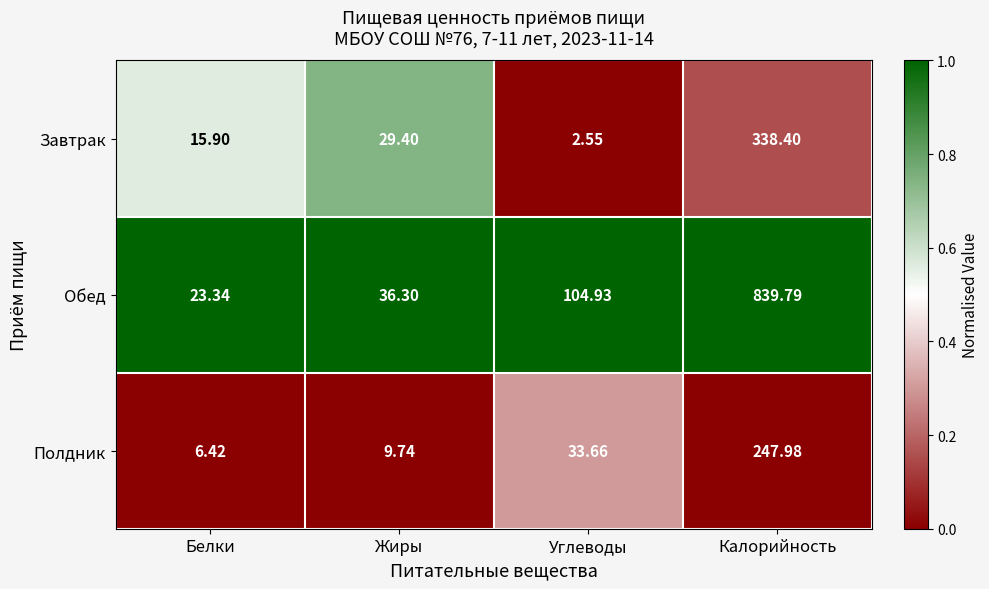

Where is Полдник nearest to the value 127?

Углеводы